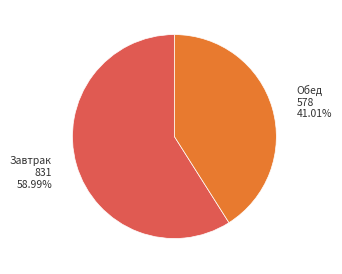

Is there a majority slice in this chart?

Yes